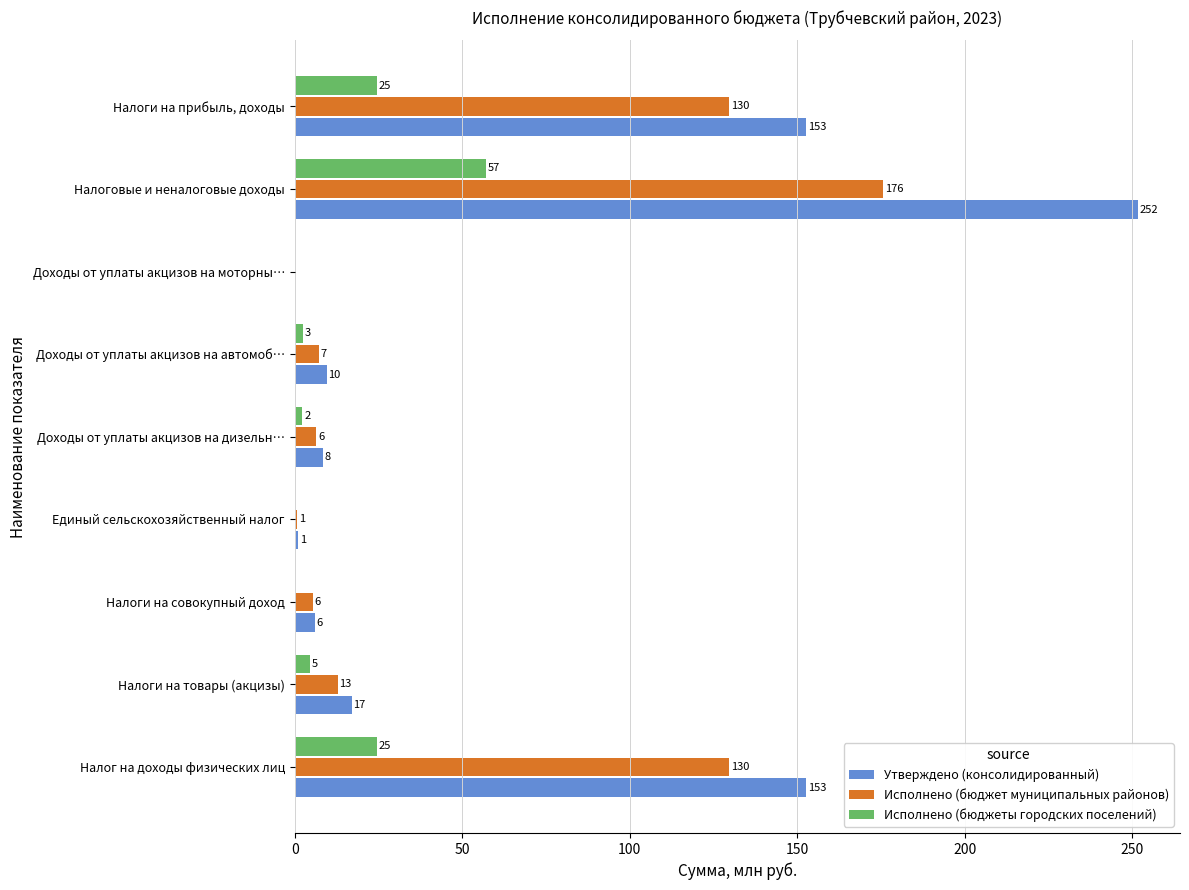

What are all the series names shown in the legend?

Утверждено (консолидированный), Исполнено (бюджет муниципальных районов), Исполнено (бюджеты городских поселений)